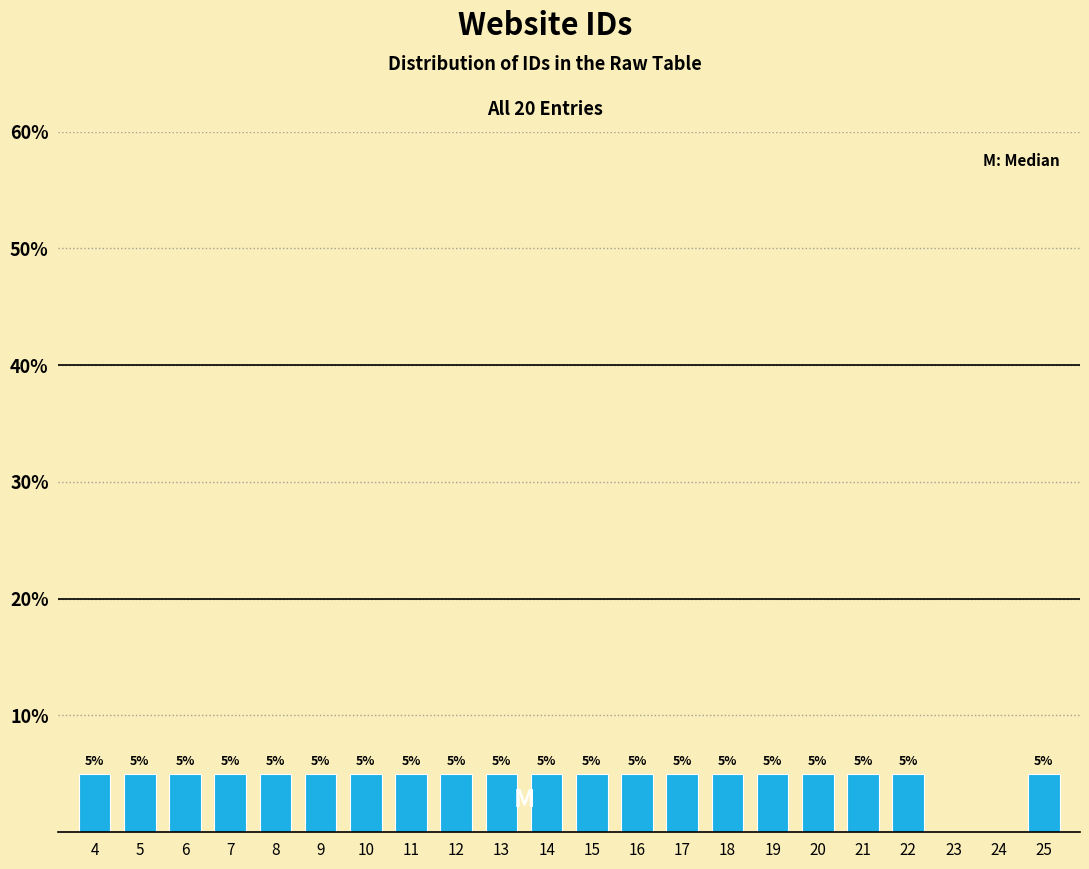

Reading left to right, list all the values displayed in this chart.

4=5	5=5	6=5	7=5	8=5	9=5	10=5	11=5	12=5	13=5	14=5	15=5	16=5	17=5	18=5	19=5	20=5	21=5	22=5	23=0	24=0	25=5